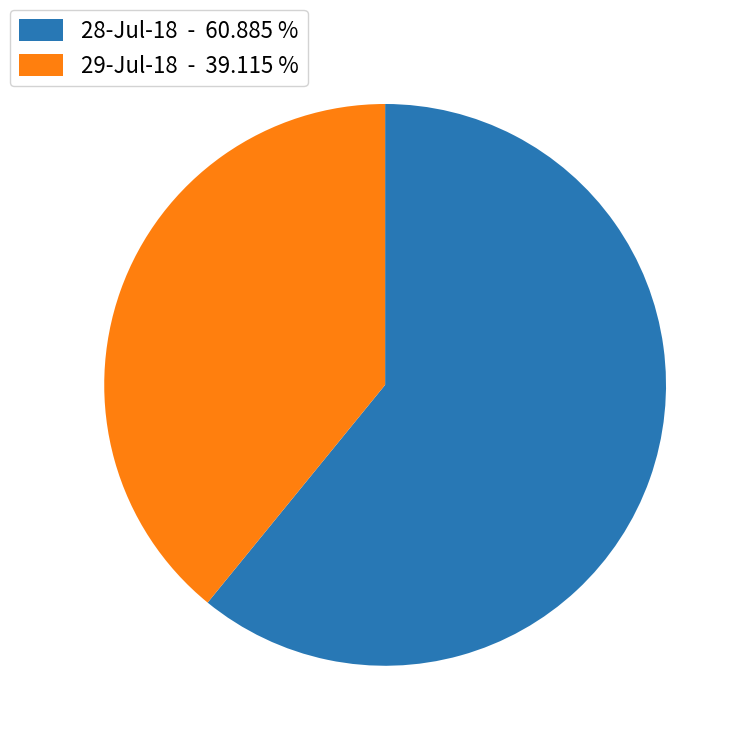

Is it true that 28-Jul-18 is 46% of the pie?

False